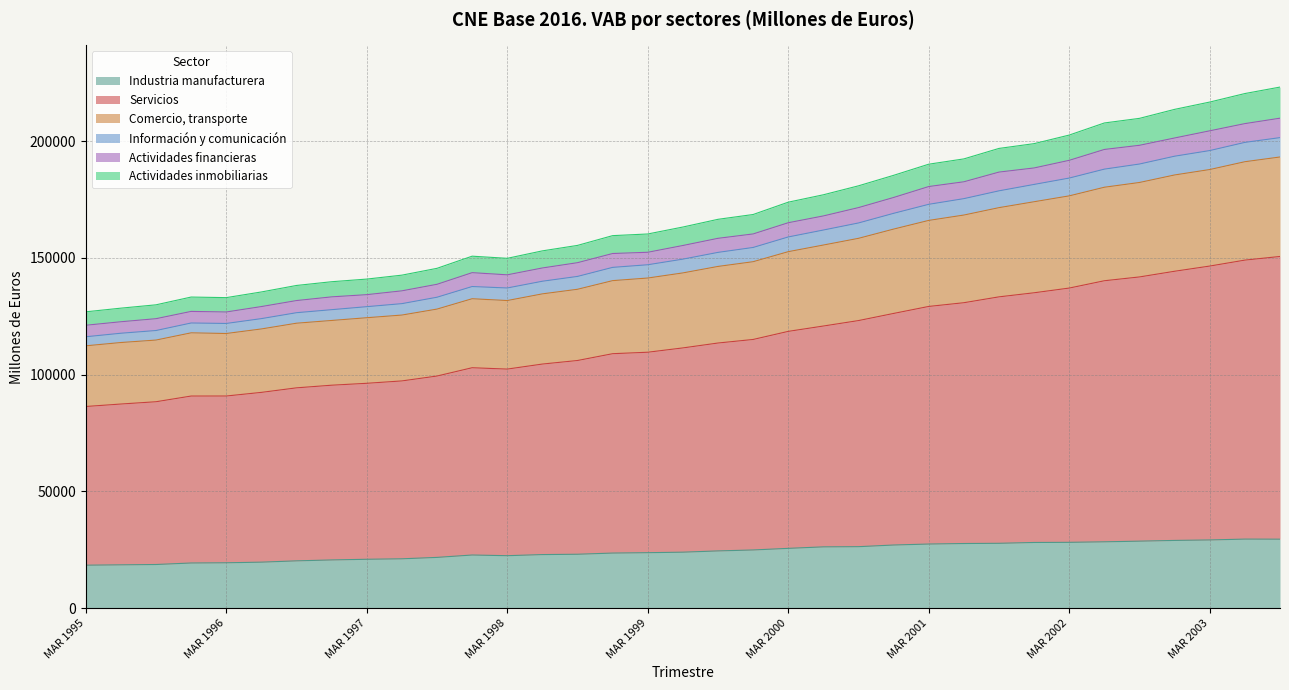

What is the lowest value of the Industria manufacturera series?

18386